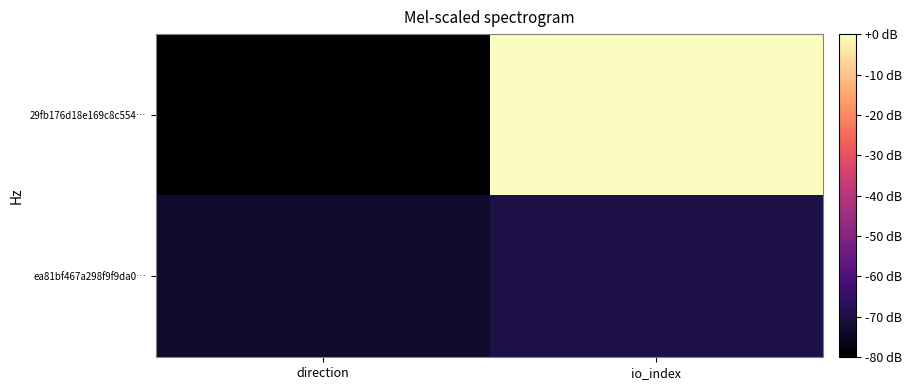

Reading left to right, transcribe all the data shown in this chart.

29fb176d18e169c8c554…: direction=-80.0	io_index=0.0
ea81bf467a298f9f9da0…: direction=-73.3	io_index=-70.0